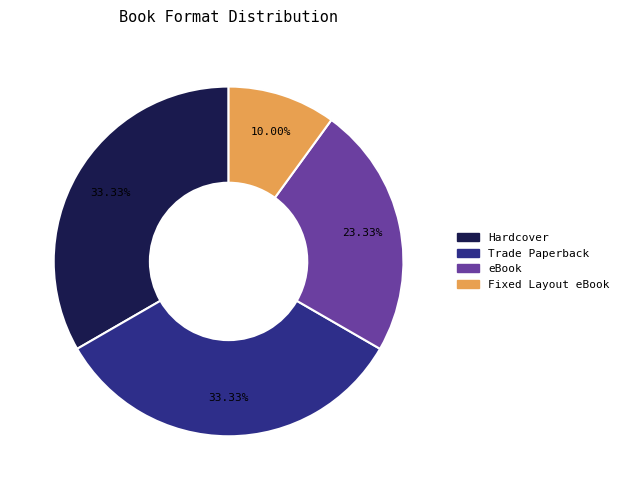

Is there a majority slice in this chart?

No